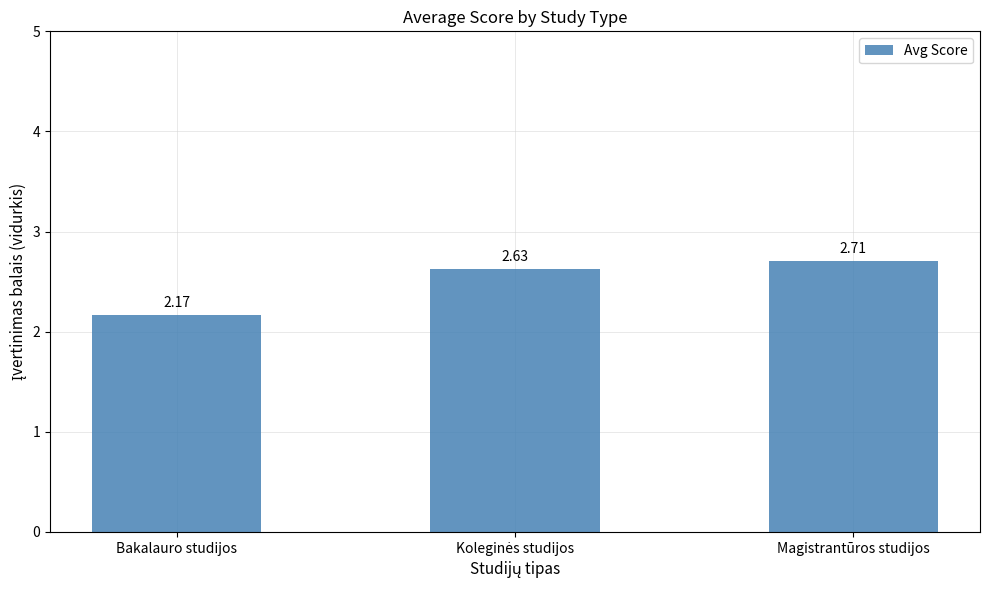

What is the sum of the values at Magistrantūros studijos and Bakalauro studijos?

4.9